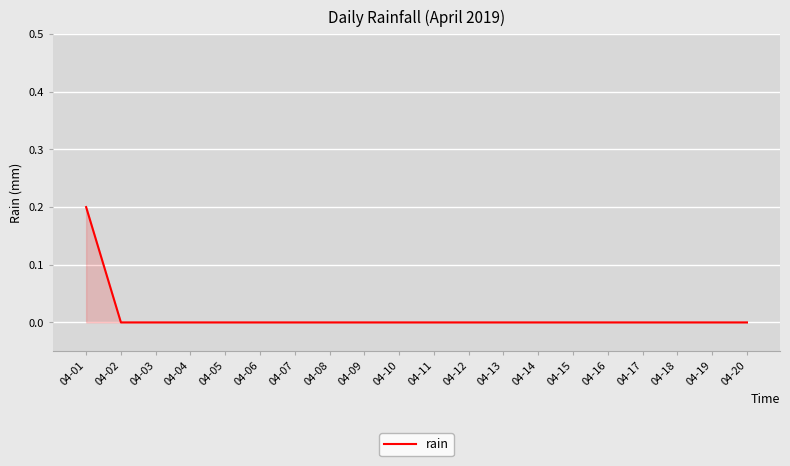

How many lines are shown in the chart?

1